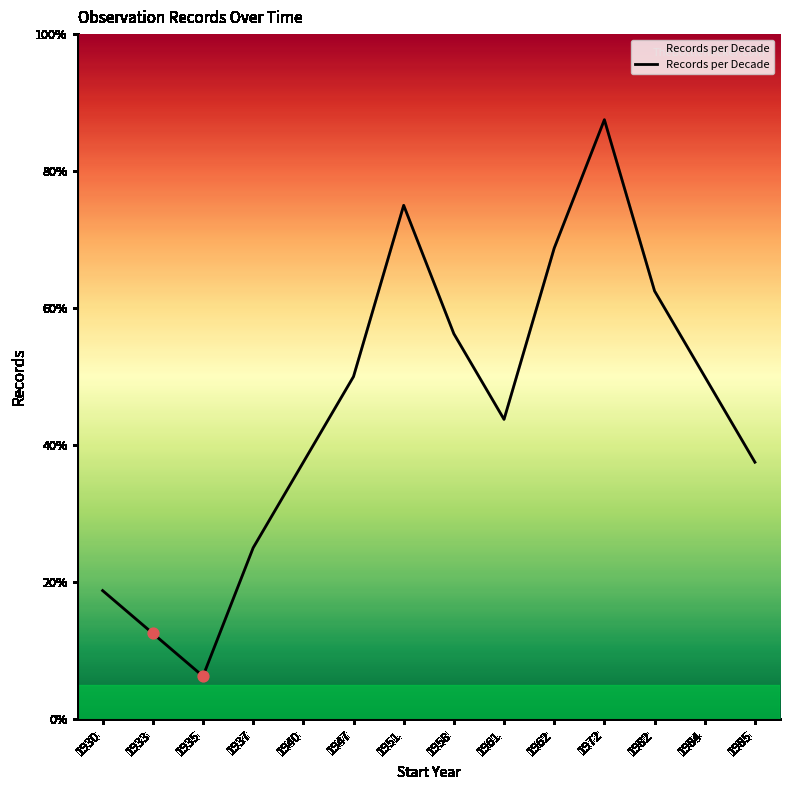

What is the ratio of the value at 1972 to the value at 1935?

14.0